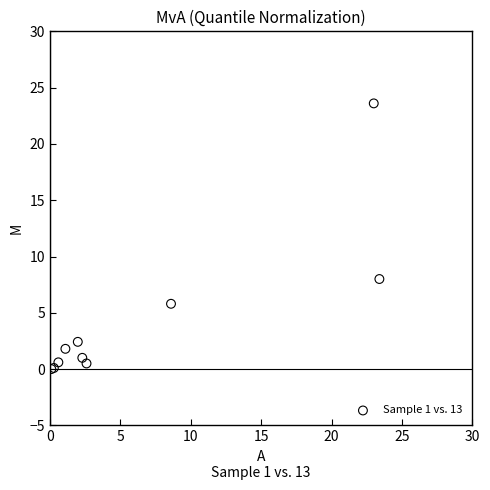

What Y value in the scatter plot is closest to 11?

8.0